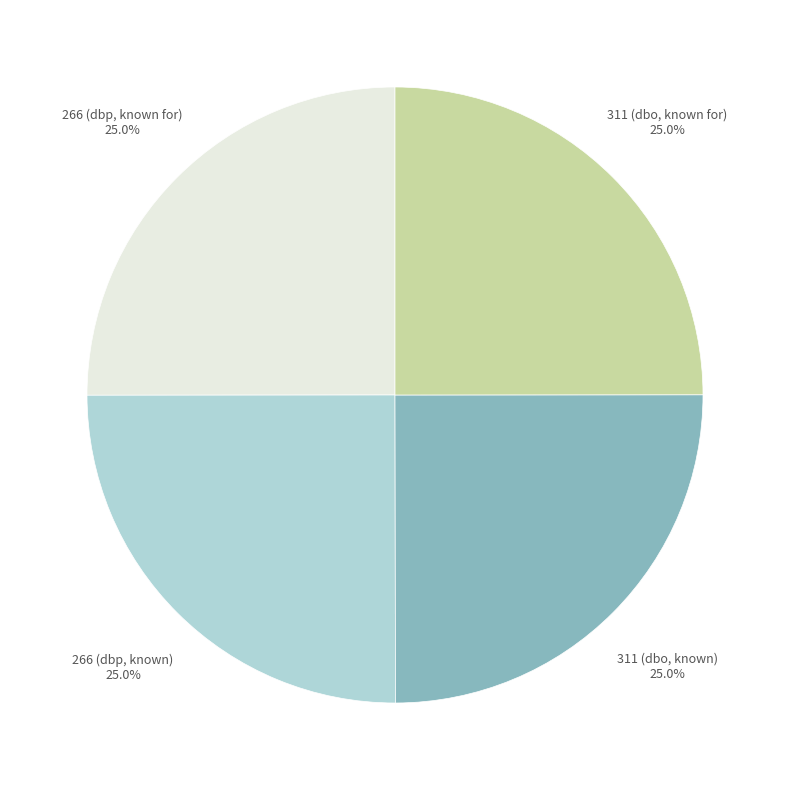

Is there any slice that represents more than half of the pie?

No